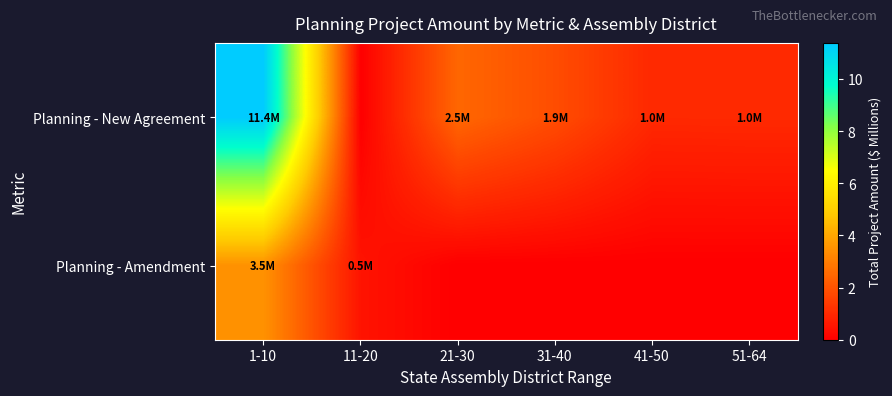

Reading right to left, list all the values displayed in this chart.

Planning - New Agreement: 51-64=1.0	41-50=1.0	31-40=1.9	21-30=2.5	11-20=0.0	1-10=11.4
Planning - Amendment: 51-64=0.0	41-50=0.0	31-40=0.0	21-30=0.0	11-20=0.5	1-10=3.5